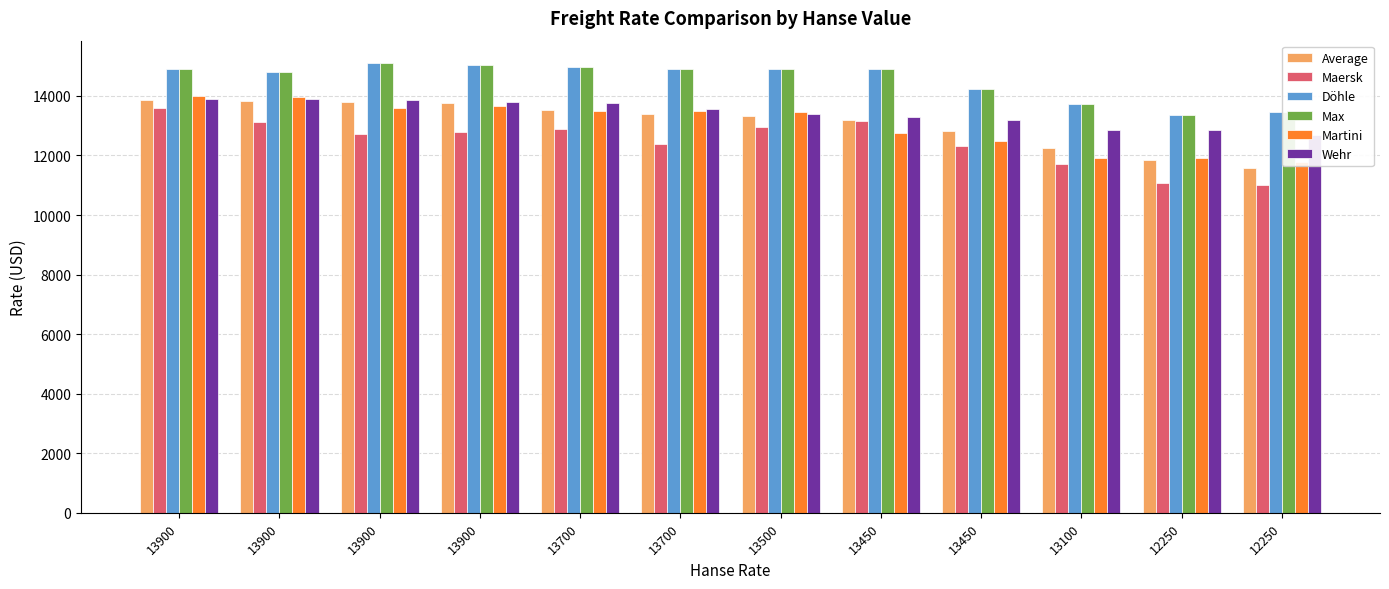

Are the bars horizontal?

No